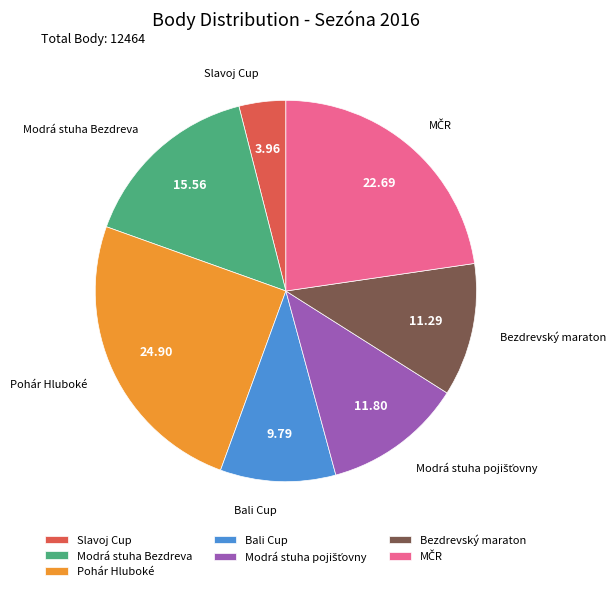

Is there a majority slice in this chart?

No